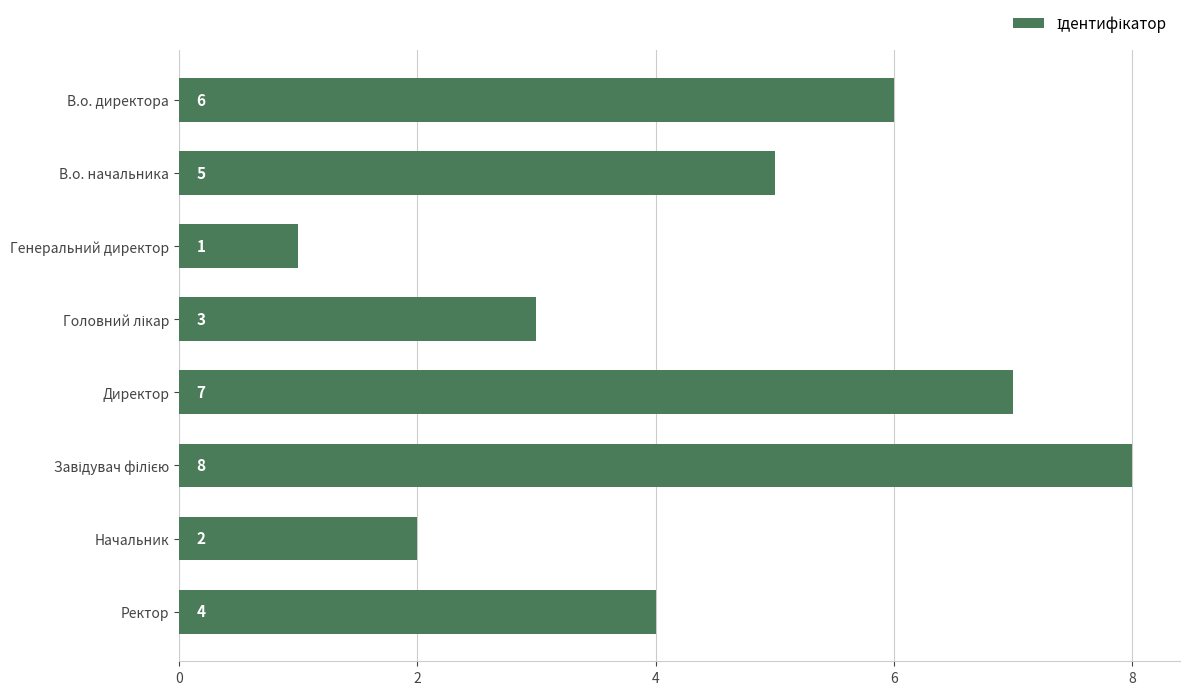

Does the chart contain stacked bars?

No